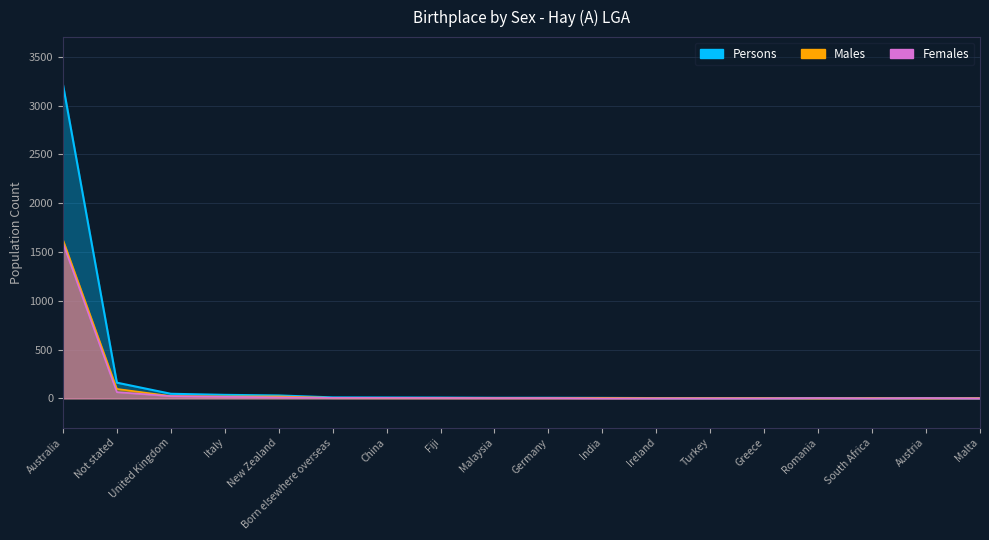

What is the value of the Males point at the 6th from the left?

10